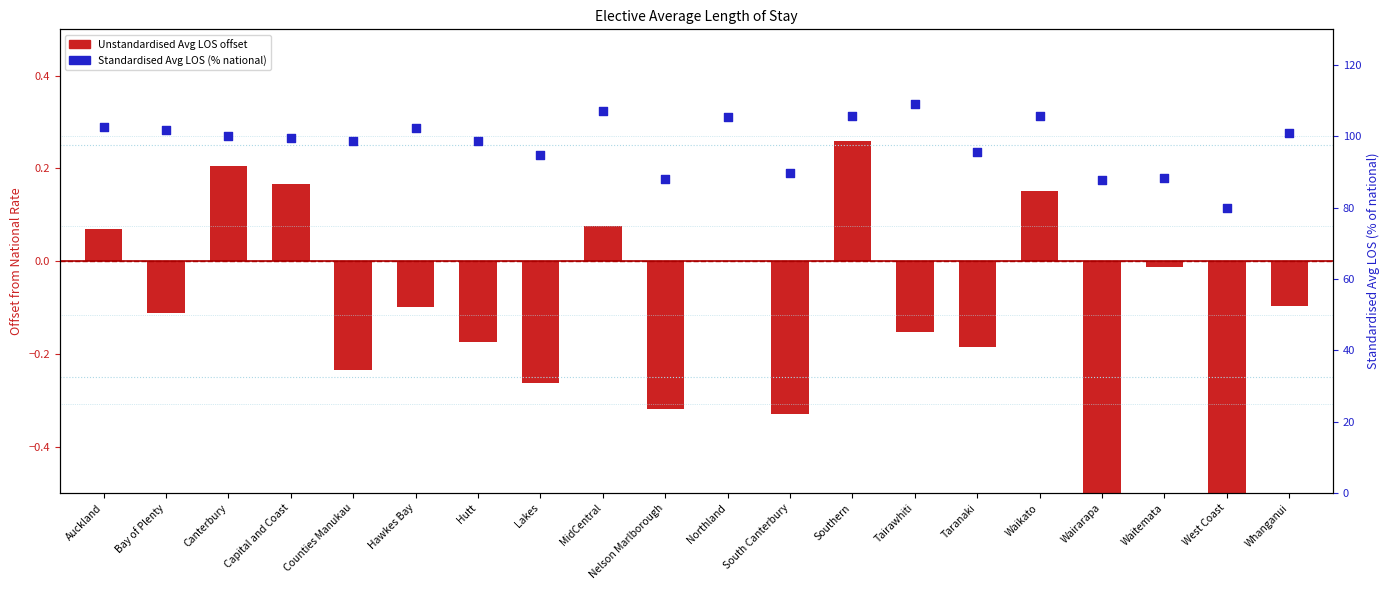

Which series contains the lowest Y value?

Unstandardised Avg LOS (offset from national)